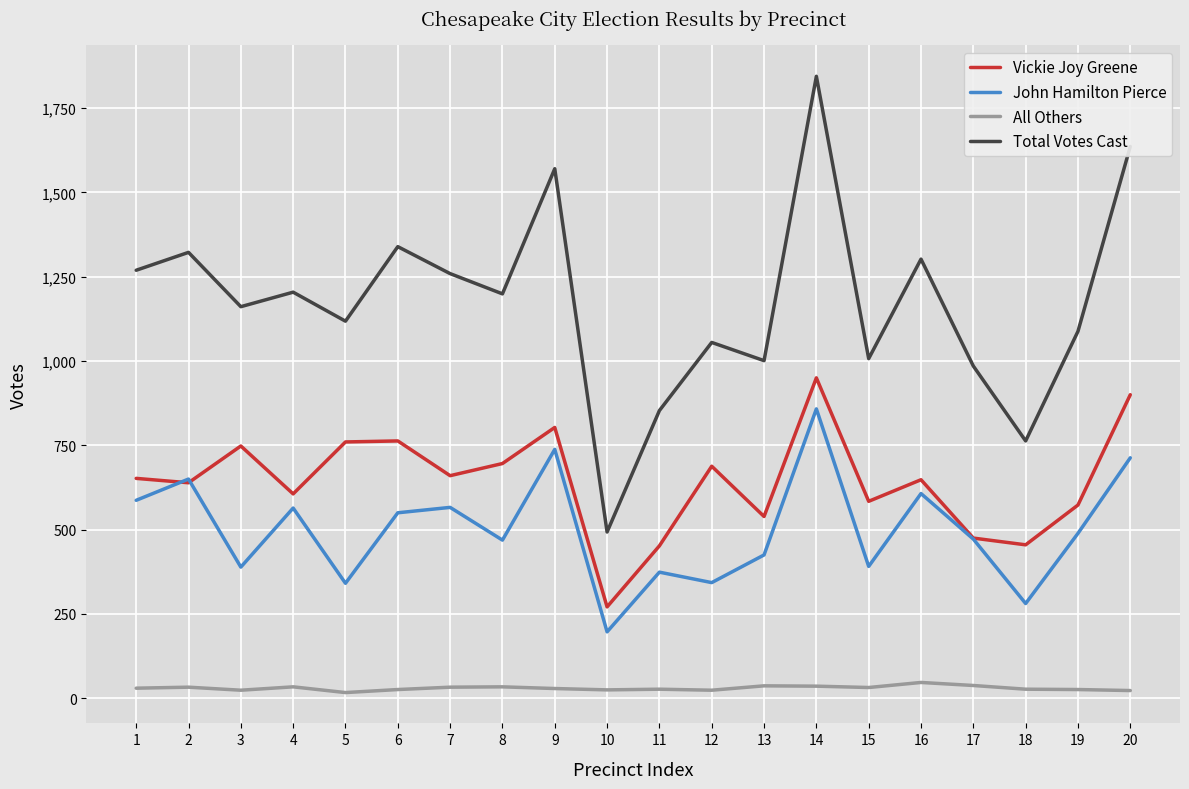

What is the greatest value displayed?

1844